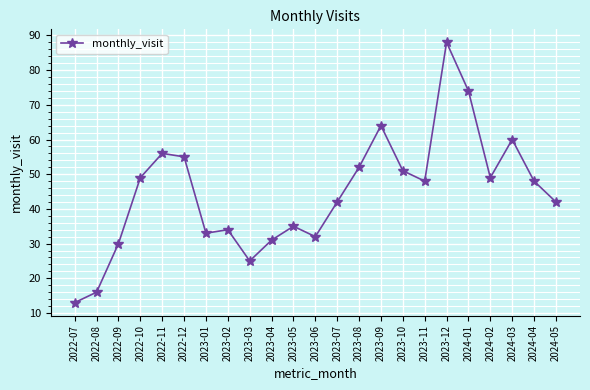

How many categories are shown in the chart?

23